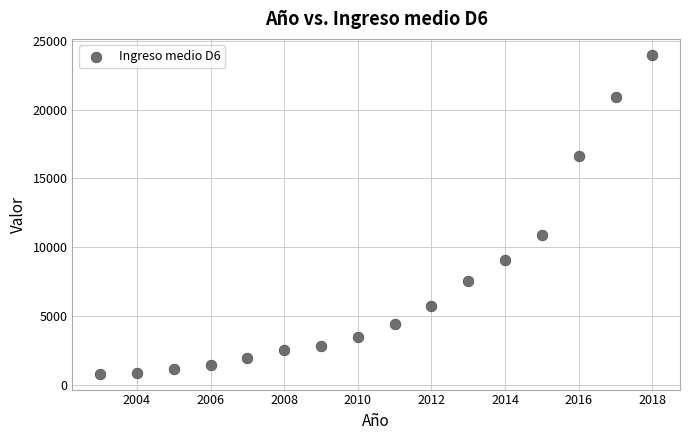

What is the range of X values (max minus min)?

15